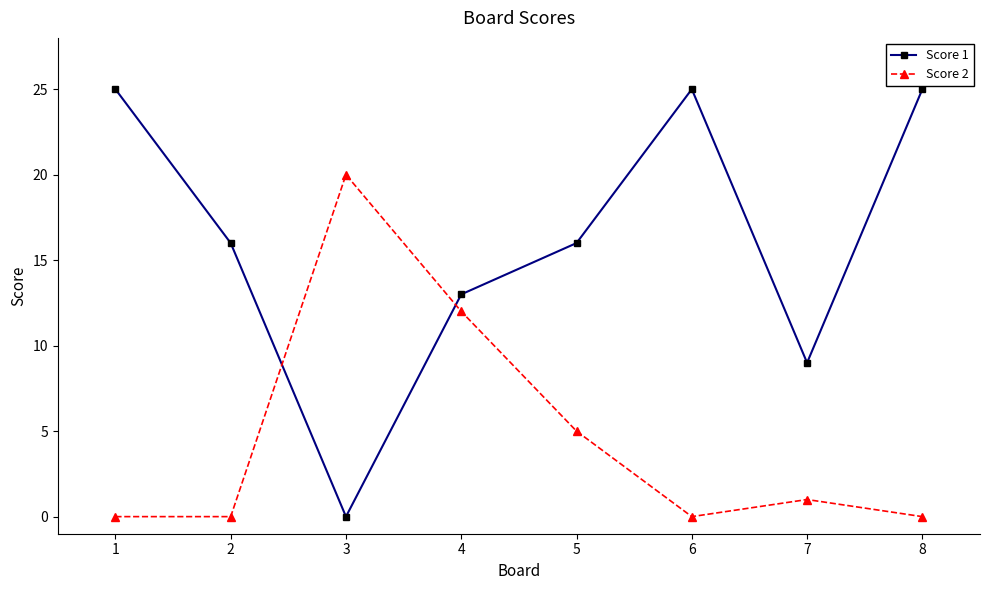

Is it true that Score 2 equals 5 at 5?

True